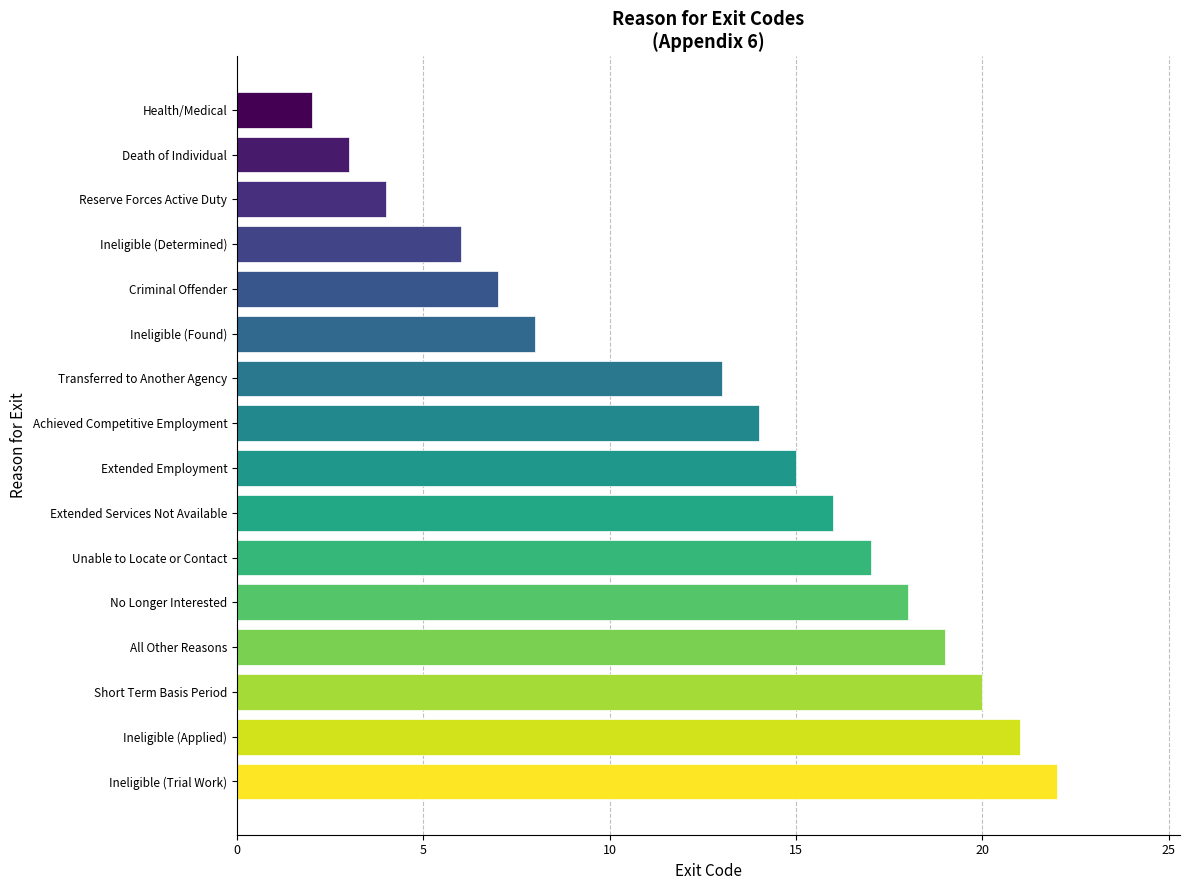

What is the sum of all values?

205